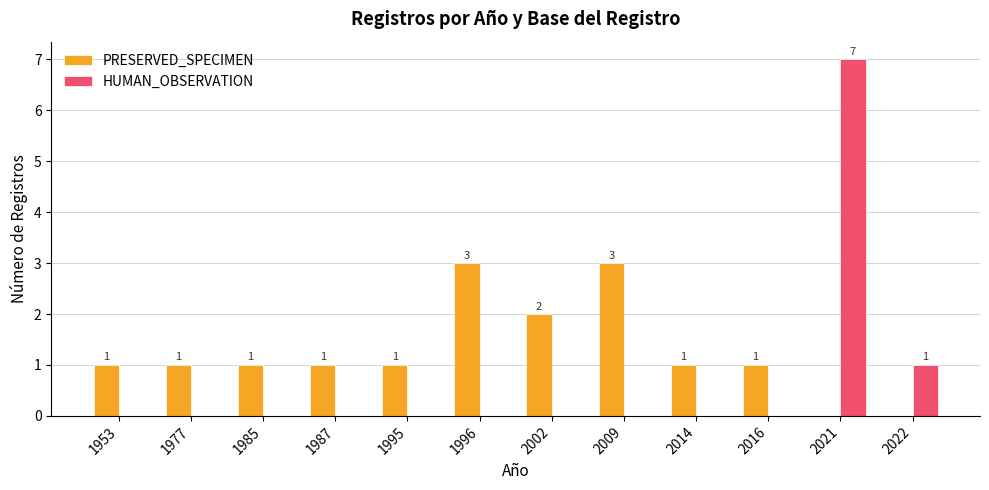

At which label is HUMAN_OBSERVATION closest to 3?

2022